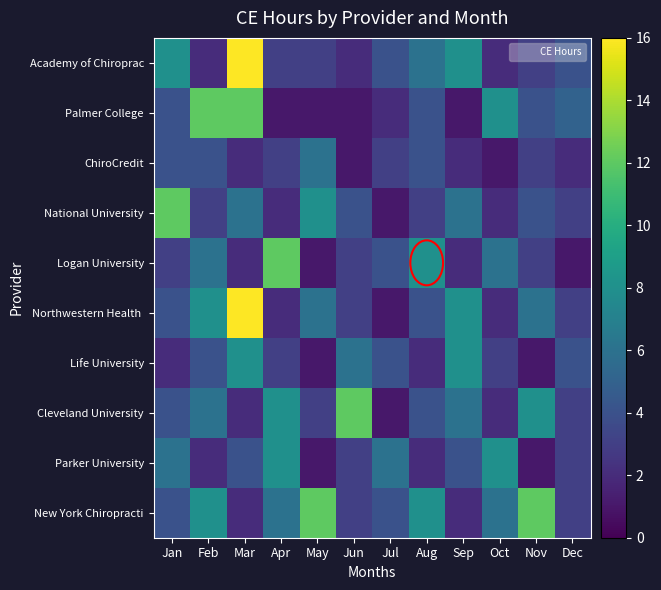

At how many categories does at least one series exceed 6?

10